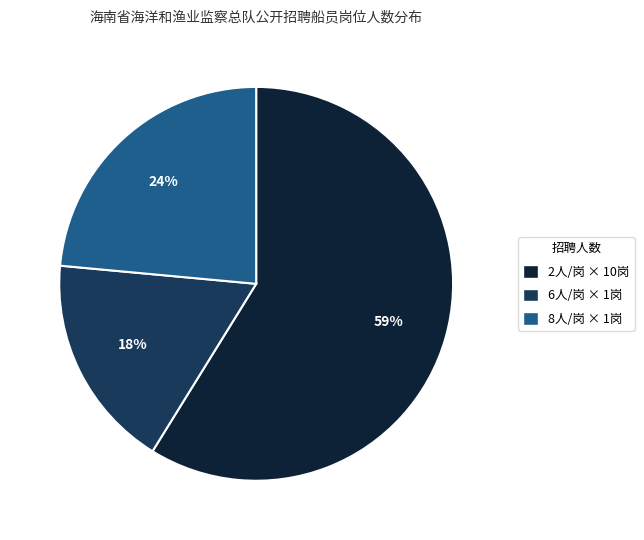

How many segments does this pie chart have?

3